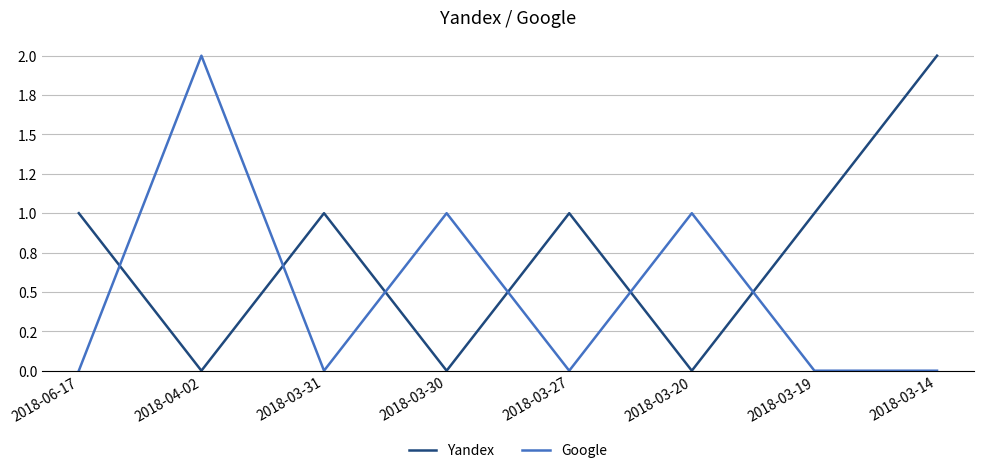

The value of Yandex at 2018-03-20 is 0. True or false?

True